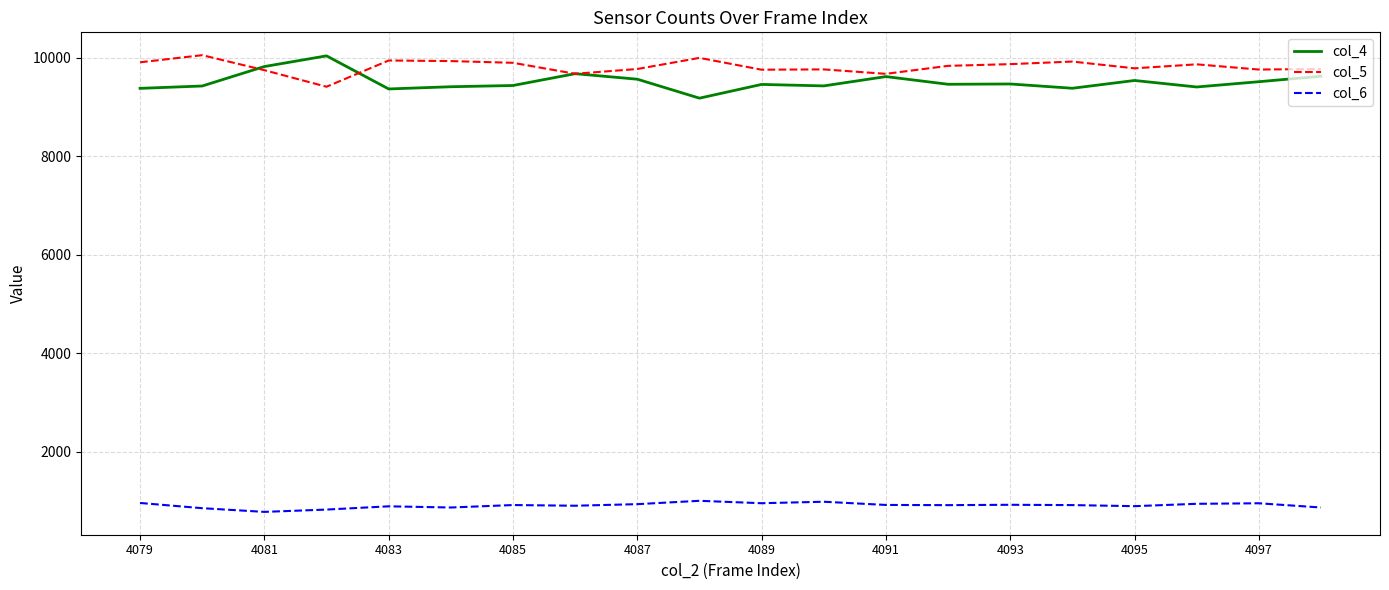

What is the highest value of the col_6 series?

1003